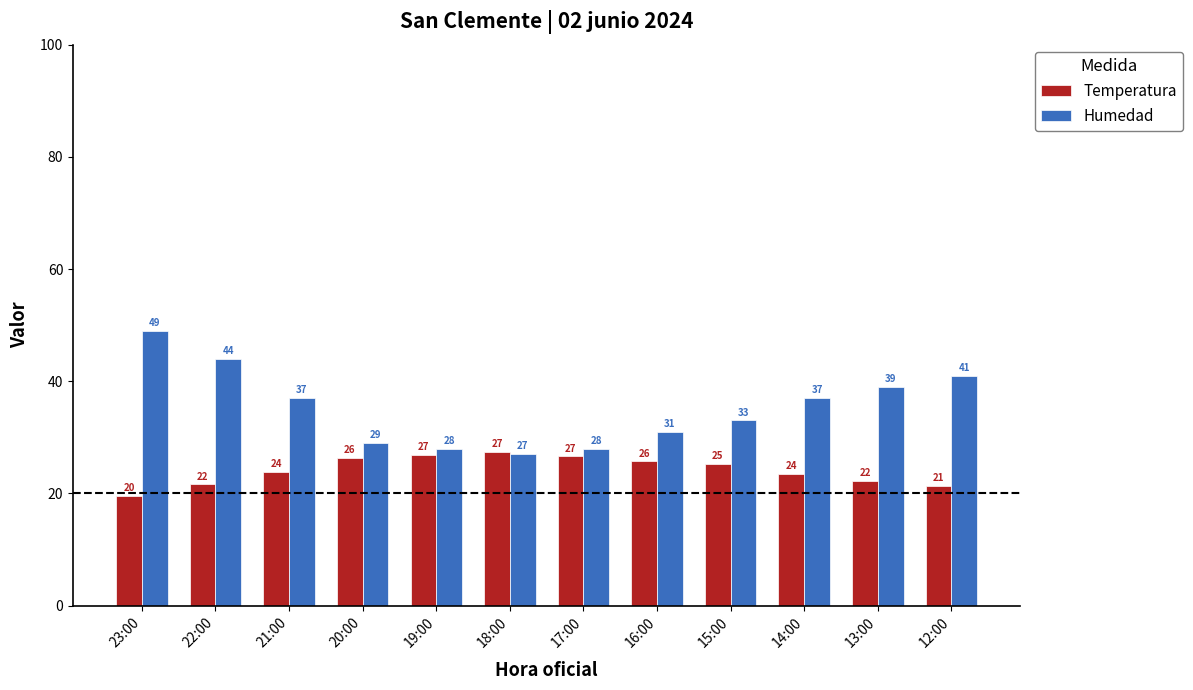

What is the minimum value for Humedad?

27.0